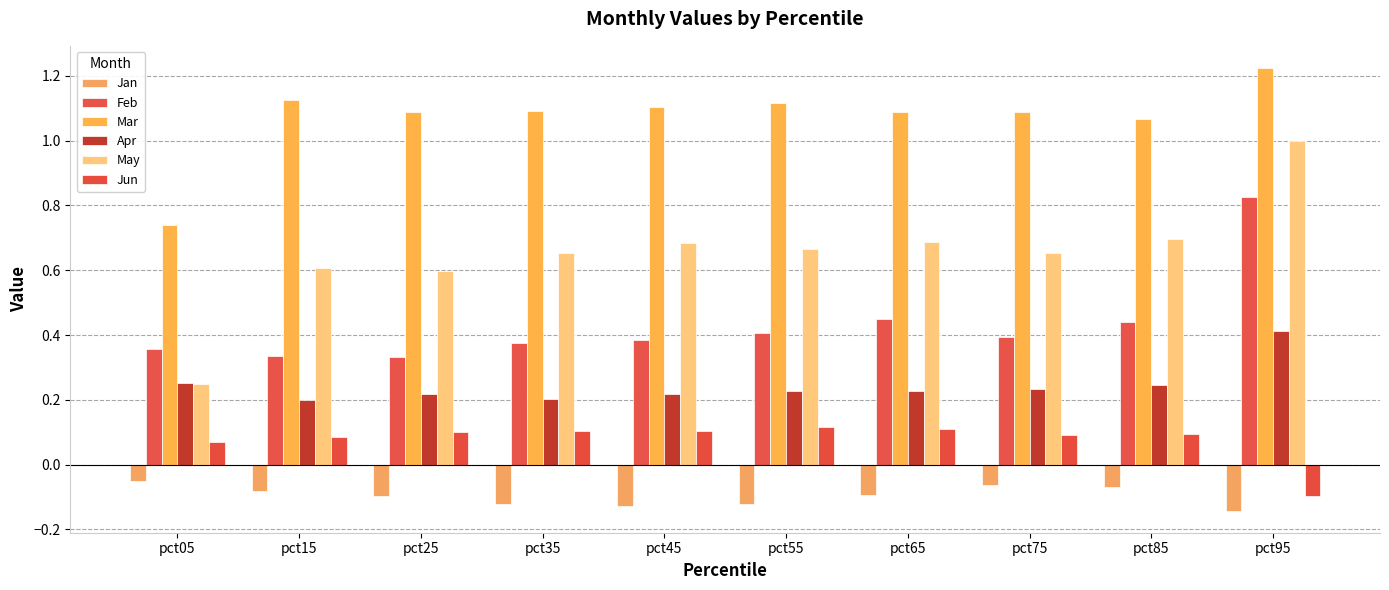

Reading right to left, list all the values displayed in this chart.

Jan: pct95=-0.1	pct85=-0.1	pct75=-0.1	pct65=-0.1	pct55=-0.1	pct45=-0.1	pct35=-0.1	pct25=-0.1	pct15=-0.1	pct05=-0.1
Feb: pct95=0.8	pct85=0.4	pct75=0.4	pct65=0.4	pct55=0.4	pct45=0.4	pct35=0.4	pct25=0.3	pct15=0.3	pct05=0.4
Mar: pct95=1.2	pct85=1.1	pct75=1.1	pct65=1.1	pct55=1.1	pct45=1.1	pct35=1.1	pct25=1.1	pct15=1.1	pct05=0.7
Apr: pct95=0.4	pct85=0.2	pct75=0.2	pct65=0.2	pct55=0.2	pct45=0.2	pct35=0.2	pct25=0.2	pct15=0.2	pct05=0.3
May: pct95=1.0	pct85=0.7	pct75=0.7	pct65=0.7	pct55=0.7	pct45=0.7	pct35=0.7	pct25=0.6	pct15=0.6	pct05=0.2
Jun: pct95=-0.1	pct85=0.1	pct75=0.1	pct65=0.1	pct55=0.1	pct45=0.1	pct35=0.1	pct25=0.1	pct15=0.1	pct05=0.1